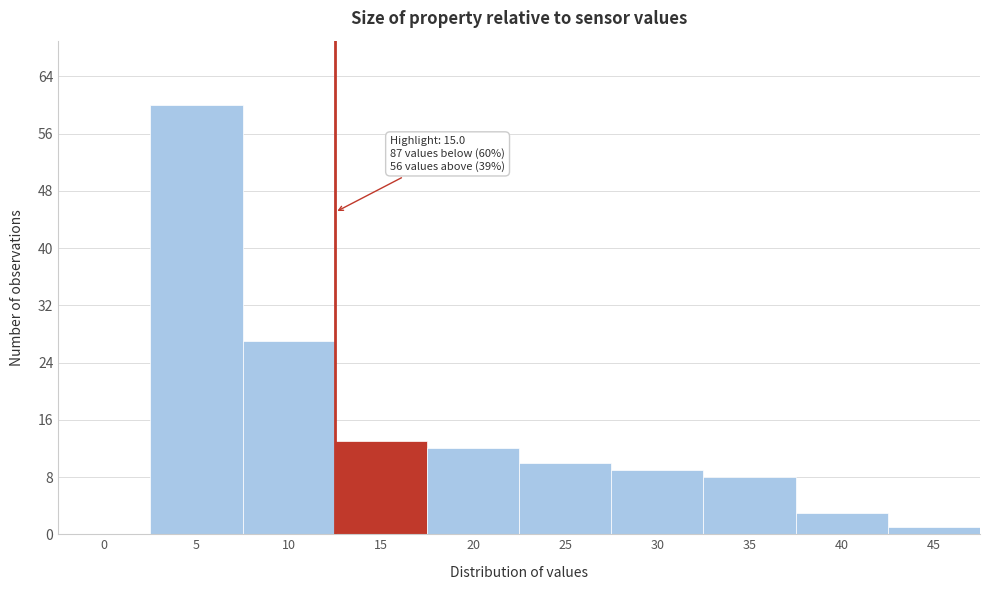

Reading right to left, list all the values displayed in this chart.

45=1	40=3	35=8	30=9	25=10	20=12	15=13	10=27	5=60	0=0